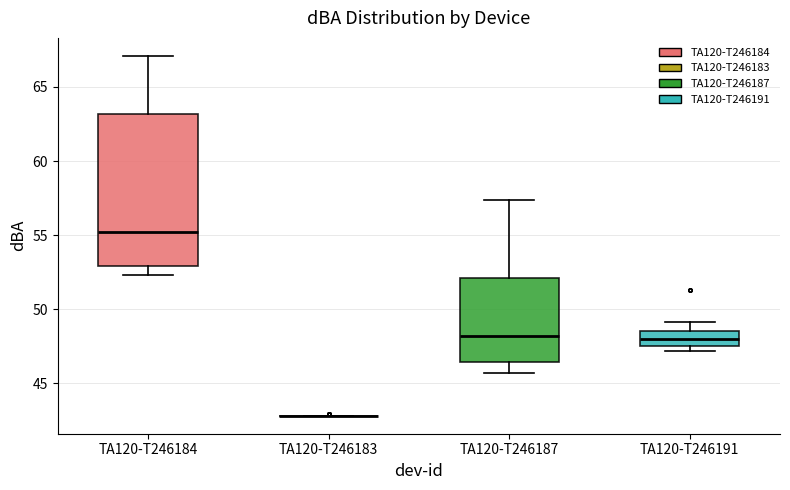

Reading left to right, transcribe this box plot: for each box, give where its median line is, the range the box spans, and where its two whiskers end, as read against the y-axis. The values are not printed on the chart, so give them approximately, as read against the axis.

TA120-T246184: median 55.0, box 53.0 to 63.0, whiskers 52.5 to 67.0
TA120-T246183: box collapsed to a line at 43.0, whiskers 43.0 to 43.0
TA120-T246187: median 48.0, box 46.5 to 52.0, whiskers 45.5 to 57.5
TA120-T246191: median 48.0, box 47.5 to 48.5, whiskers 47.0 to 49.0